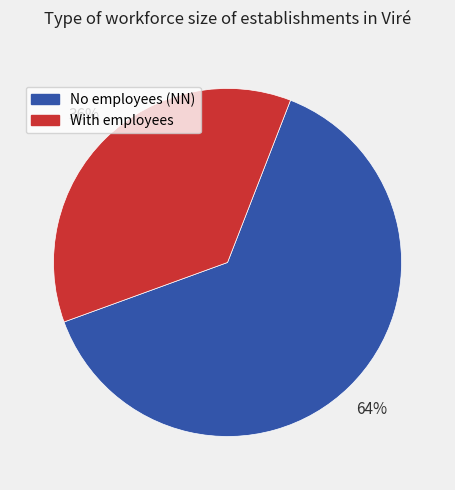

Does With employees represent more than half of the total?

No